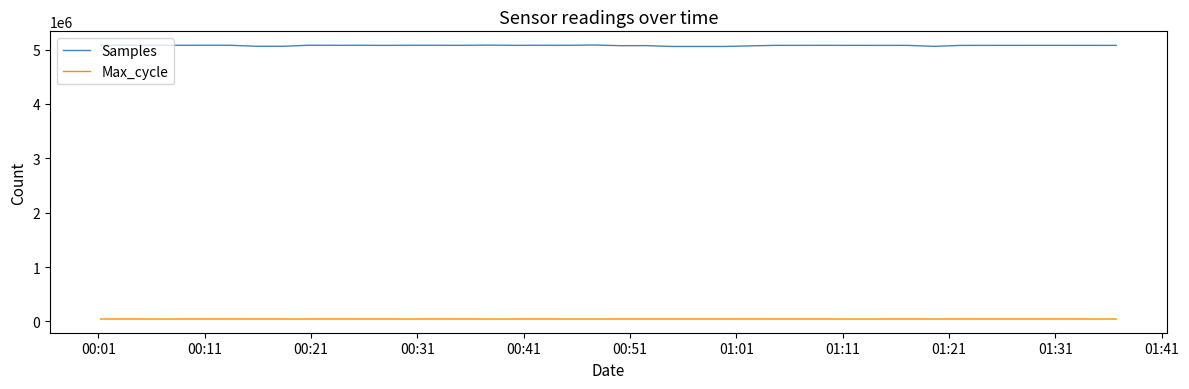

What is the minimum value for Samples?

5057690